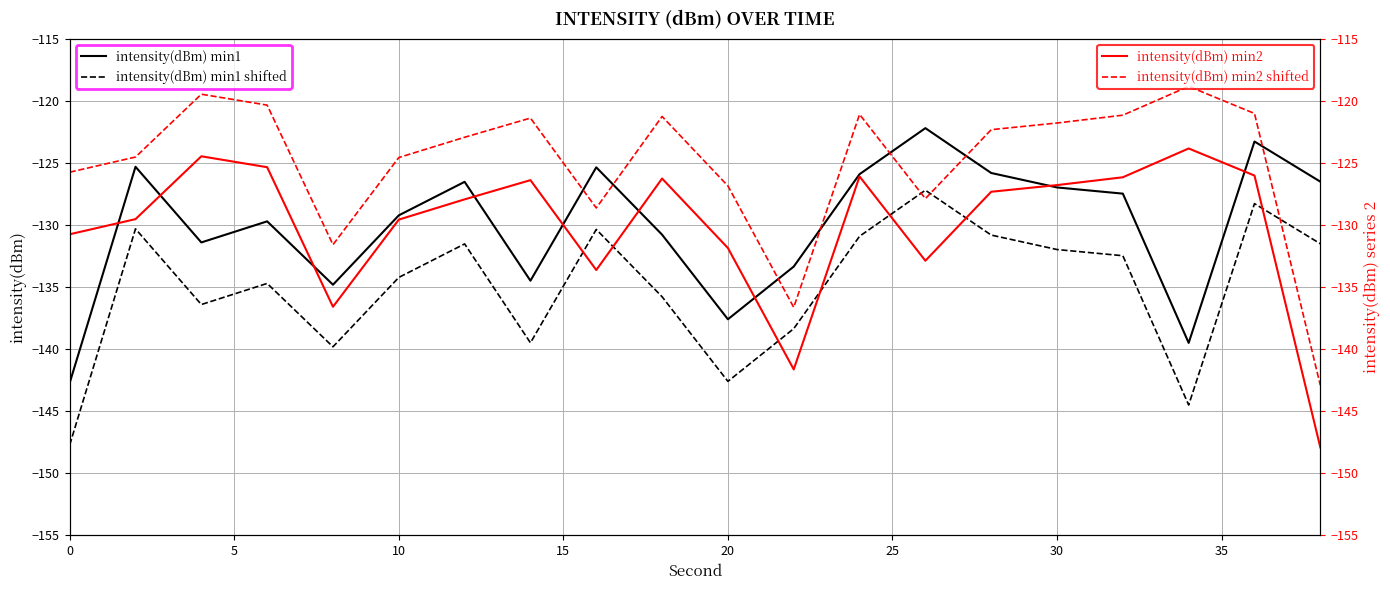

What are all the series names shown in the legend?

intensity(dBm) min1, intensity(dBm) min1 shifted, intensity(dBm) min2, intensity(dBm) min2 shifted